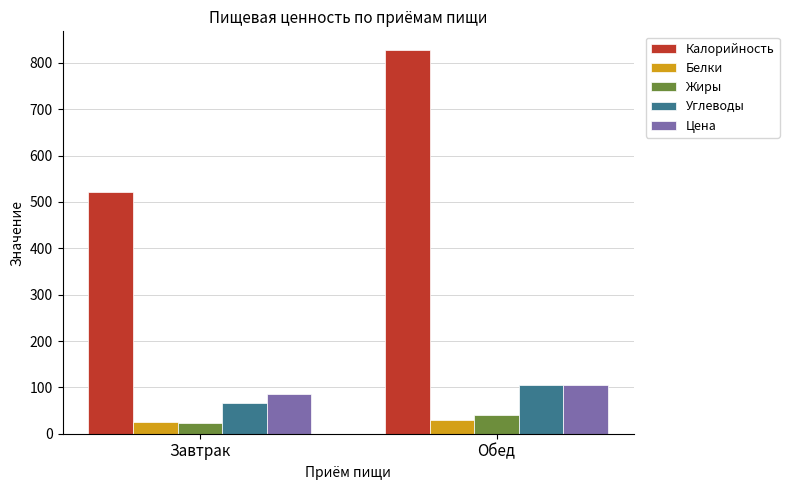

Rank the categories by Углеводы value from highest to lowest.

Обед, Завтрак